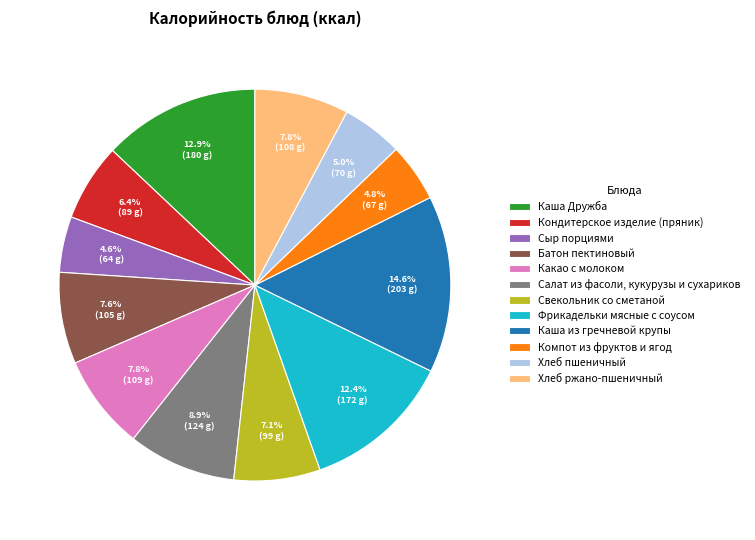

To the nearest percent, what is the difference between the Хлеб ржано-пшеничный and Каша из гречневой крупы slice percentages?

7%